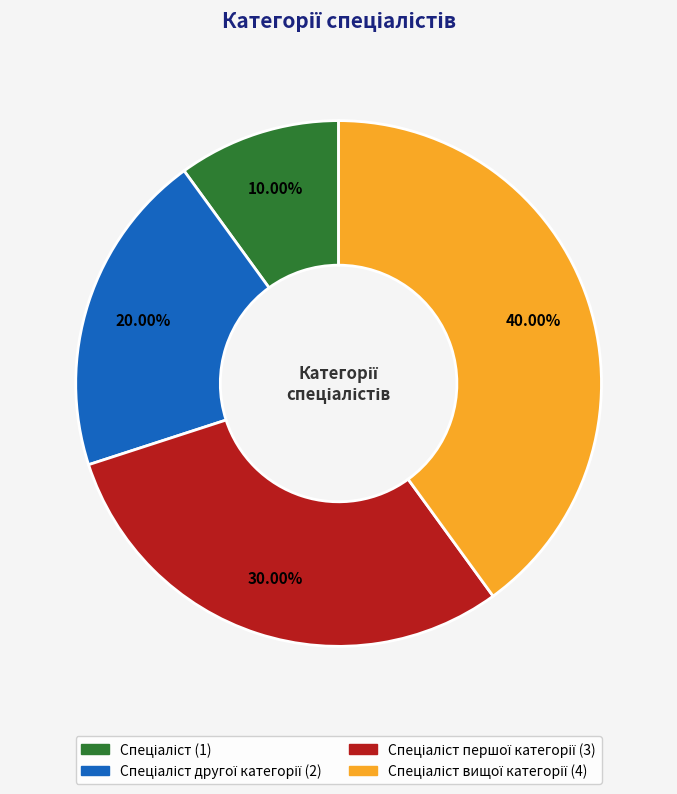

Is there a majority slice in this chart?

No